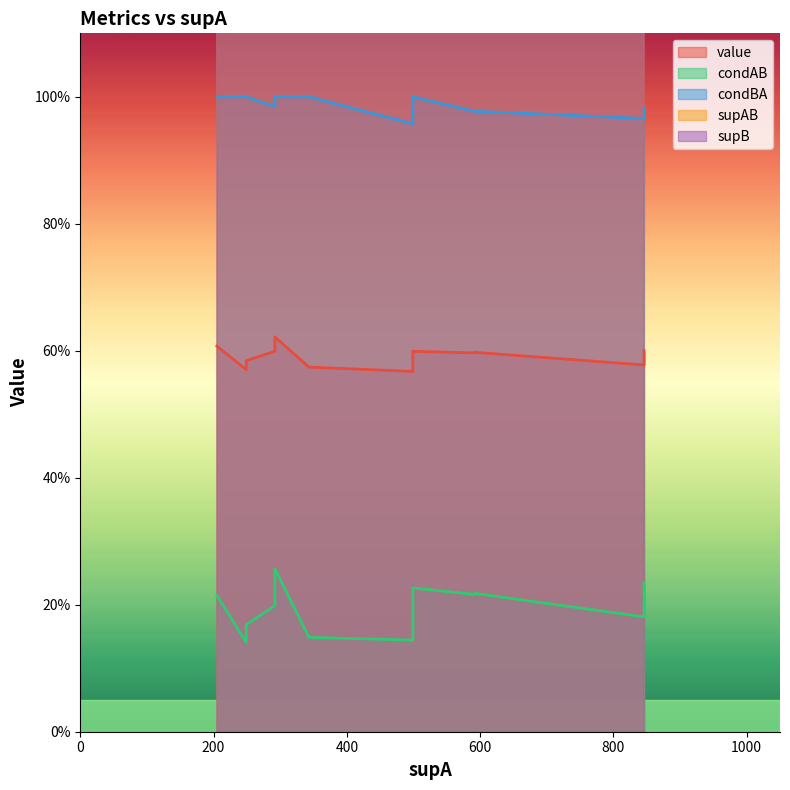

What is the difference between the second highest and minimum values in the supAB series?

130.0